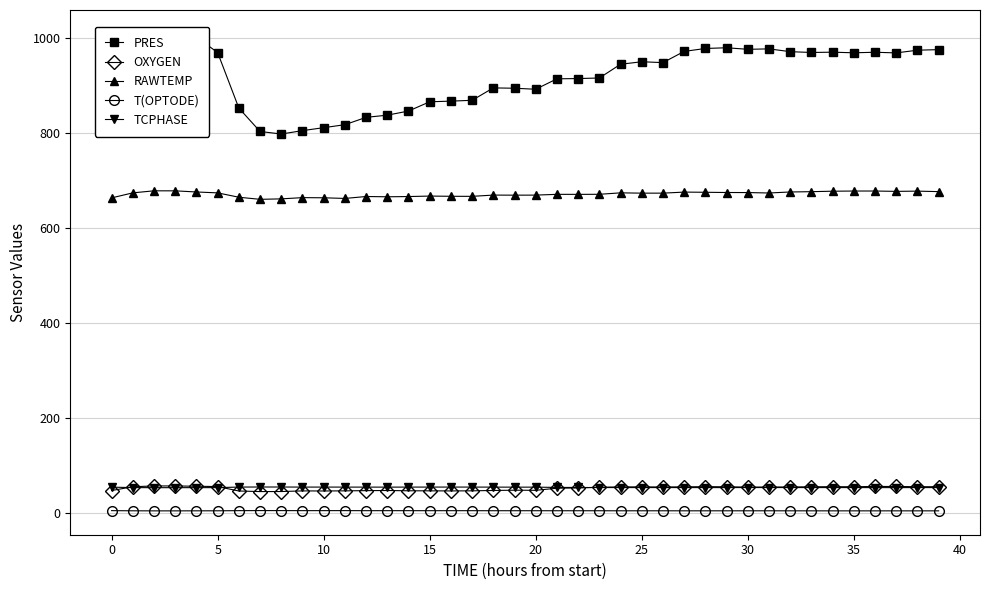

Reading left to right, list all the values displayed in this chart.

PRES: 837.4	954.8	989.6	1009.5	1002.7	970.1	853.1	803.7	798.4	805.5	811.8	818.0	833.5	838.1	846.8	866.3	867.7	869.5	895.6	894.9	892.8	914.7	915.3	916.5	945.4	950.7	948.9	972.6	978.7	980.2	976.9	977.8	972.0	970.3	970.9	969.6	970.7	969.4	975.1	976.3
OXYGEN: 46.9	54.8	56.6	56.5	56.0	55.2	45.9	44.7	44.8	46.1	45.9	46.2	46.7	46.9	46.4	46.2	46.1	46.2	47.0	47.6	47.3	51.8	52.2	53.9	54.5	54.6	54.4	54.6	55.0	54.8	54.1	54.3	54.4	54.8	54.9	54.9	55.5	55.4	54.9	55.0
RAWTEMP: 663.8	674.4	678.7	678.6	676.2	674.3	665.1	660.7	661.7	664.3	664.0	662.6	666.7	666.1	666.6	667.6	667.1	667.0	669.7	669.5	669.6	671.2	671.2	671.3	674.4	673.7	673.7	676.0	675.6	675.1	675.0	674.1	676.2	676.9	677.8	678.2	678.2	677.5	678.0	677.0
T(OPTODE): 4.5	4.2	4.0	4.0	4.1	4.2	4.5	4.6	4.6	4.5	4.5	4.5	4.4	4.4	4.4	4.4	4.4	4.4	4.3	4.3	4.3	4.3	4.3	4.3	4.2	4.2	4.2	4.1	4.1	4.1	4.1	4.2	4.1	4.1	4.0	4.0	4.0	4.1	4.0	4.1
TCPHASE: 54.0	53.1	52.9	52.9	52.9	53.0	54.2	54.3	54.3	54.2	54.2	54.1	54.1	54.0	54.1	54.2	54.2	54.2	54.1	54.0	54.0	53.4	53.4	53.2	53.1	53.1	53.1	53.1	53.1	53.1	53.2	53.1	53.2	53.1	53.1	53.1	53.0	53.0	53.1	53.1